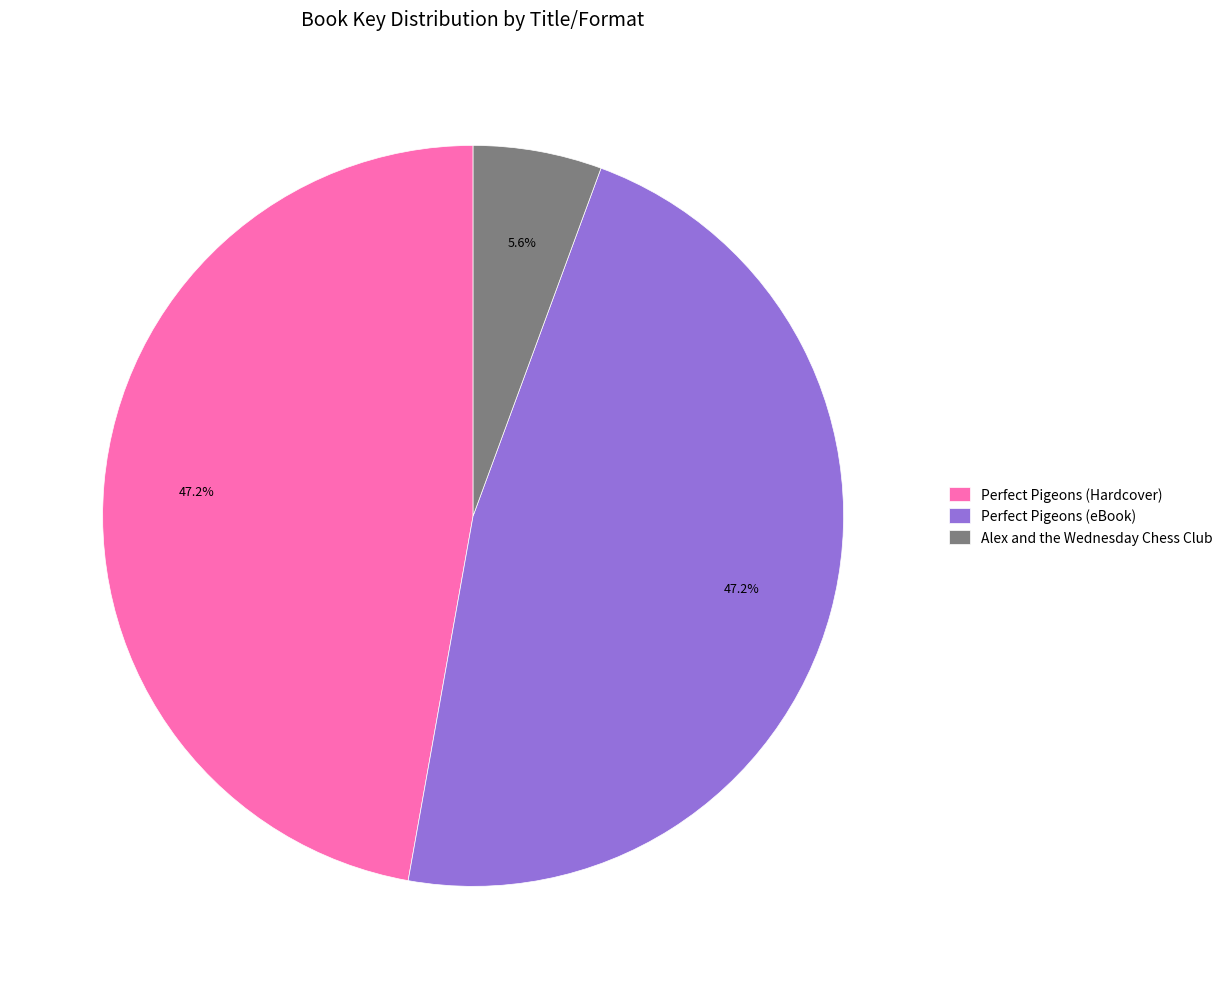

What percentage is the Perfect Pigeons (Hardcover) slice, to the nearest percent?

47%